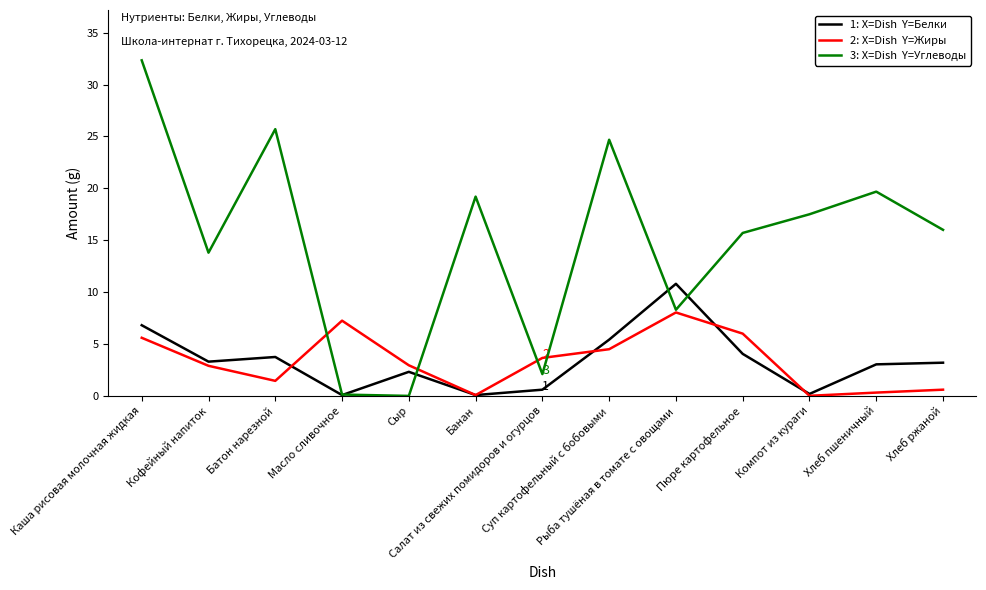

What is the maximum value shown in the chart?

32.3